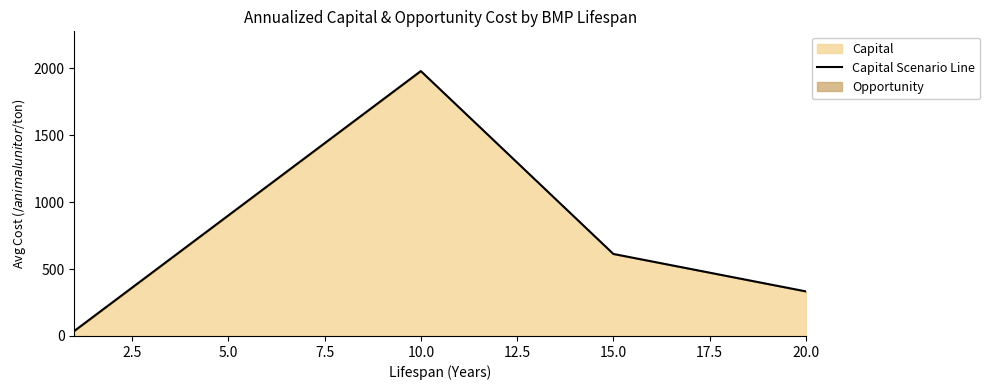

Between 20.0 and 15.0, which is larger?

15.0